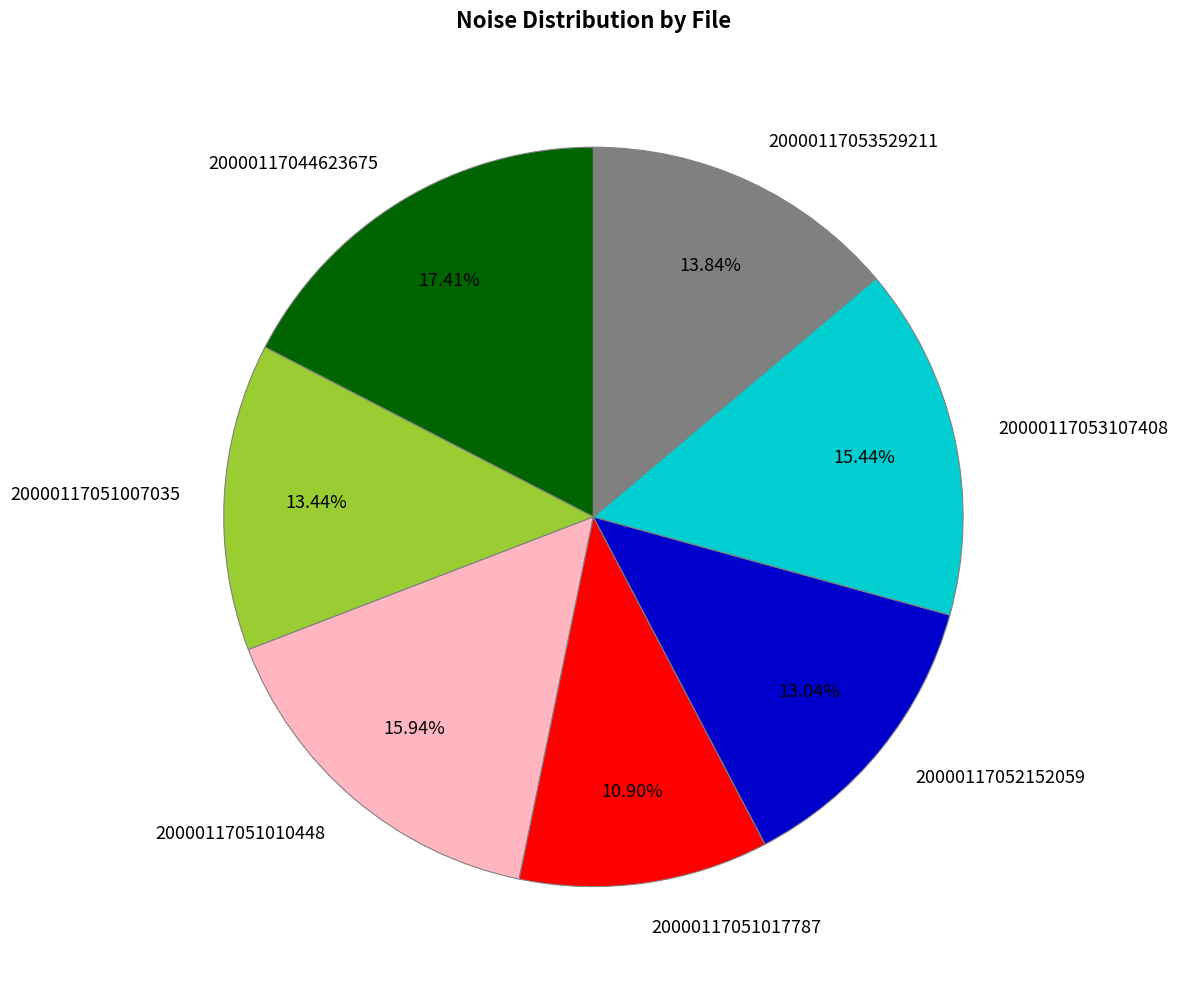

Is there a majority slice in this chart?

No